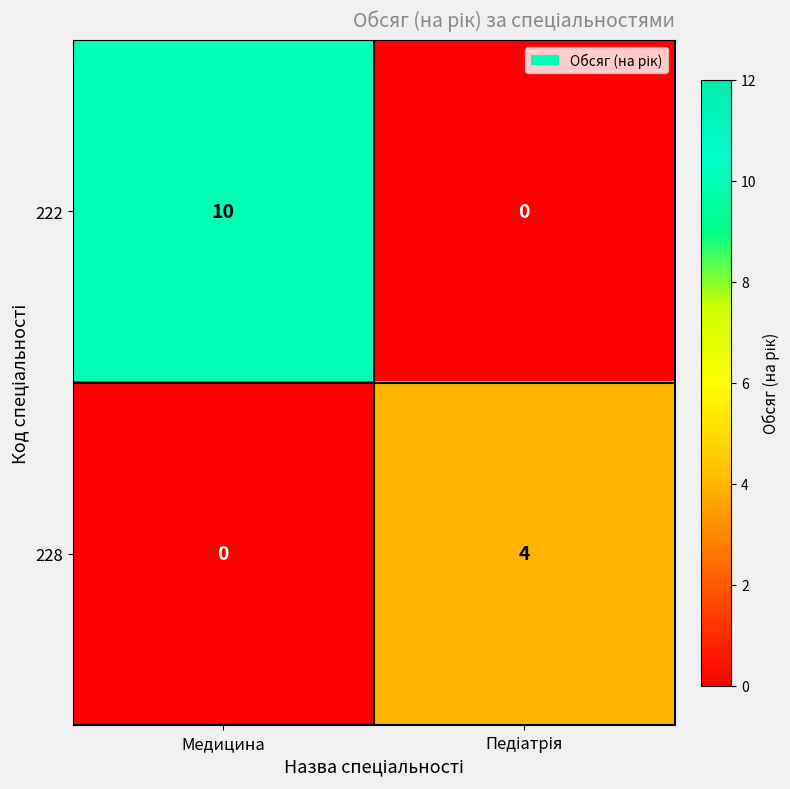

Reading right to left, extract all data points from this chart.

222: 0	10
228: 4	0